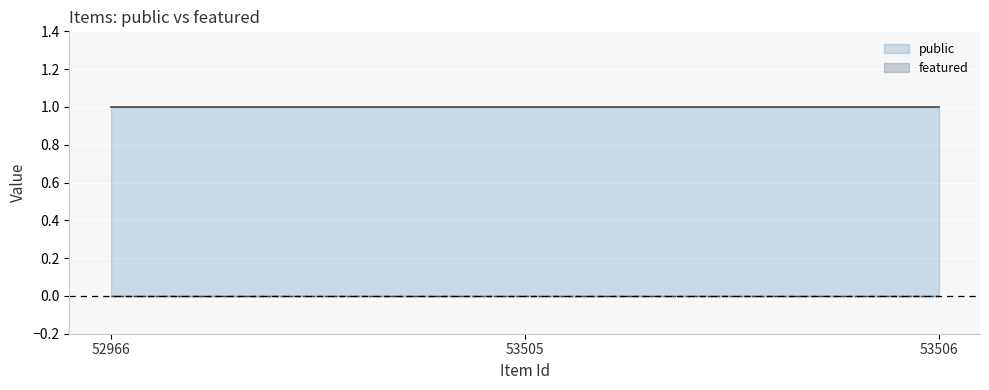

Rank the series by their maximum value, from lowest to highest.

featured, public